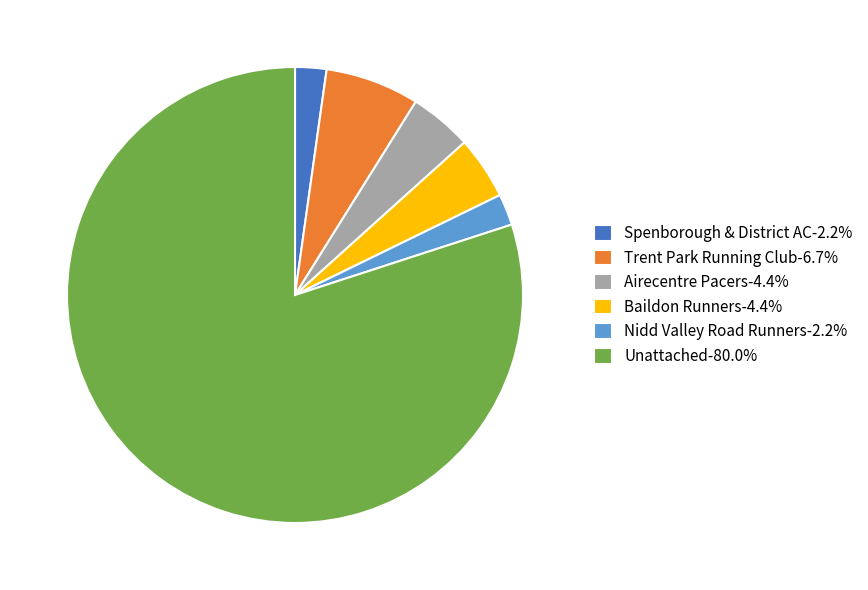

Is it true that Baildon Runners is 14% of the pie?

False